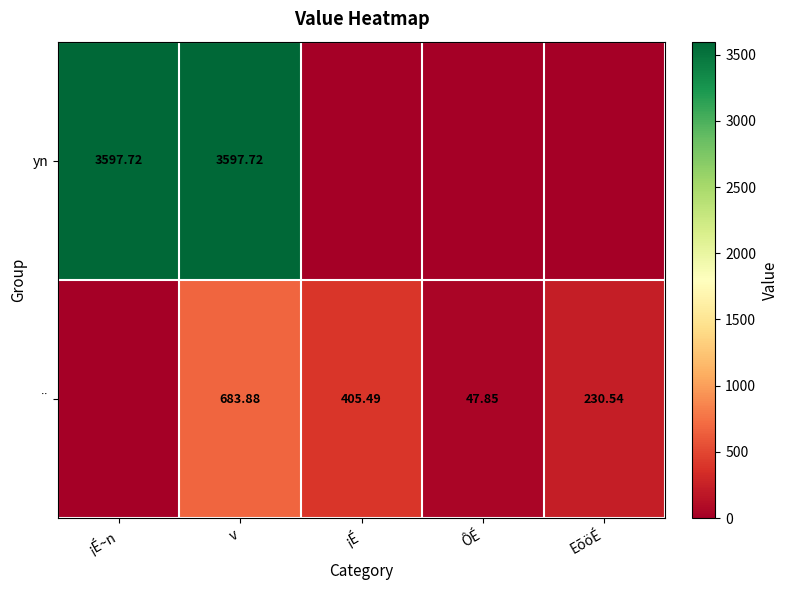

Rank the categories by ¨ value from highest to lowest.

v, ¡É, EõöÉ, ÔÉ, ¡É~n